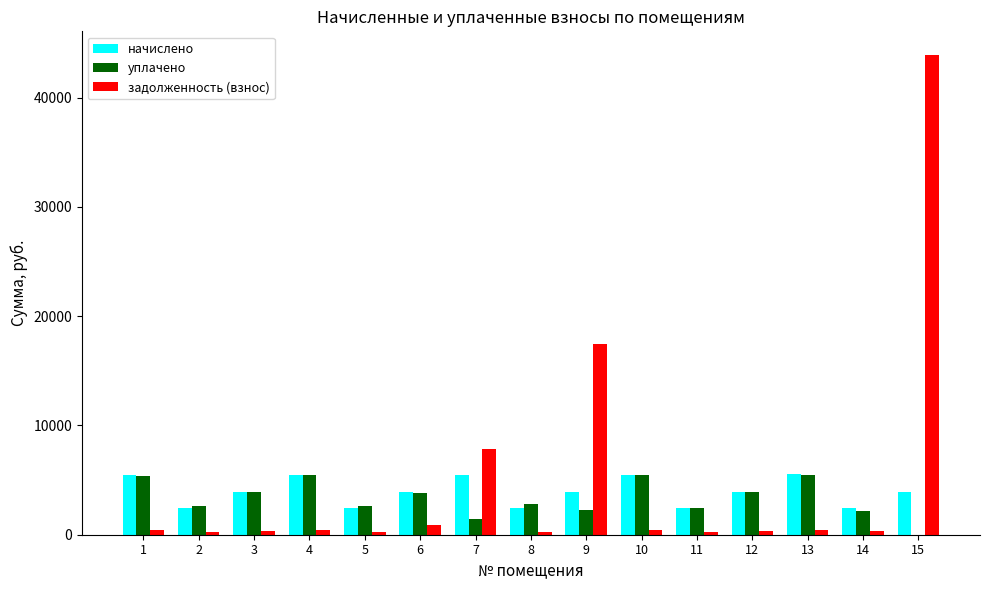

How many groups of bars are there?

15